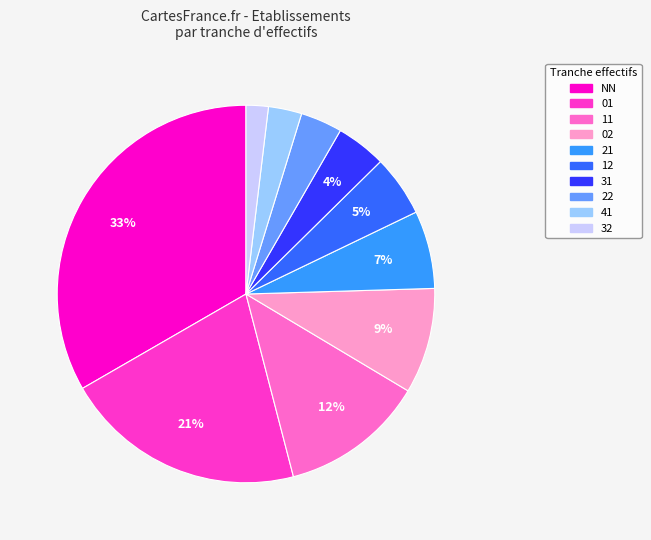

Count the number of slices in the pie.

10